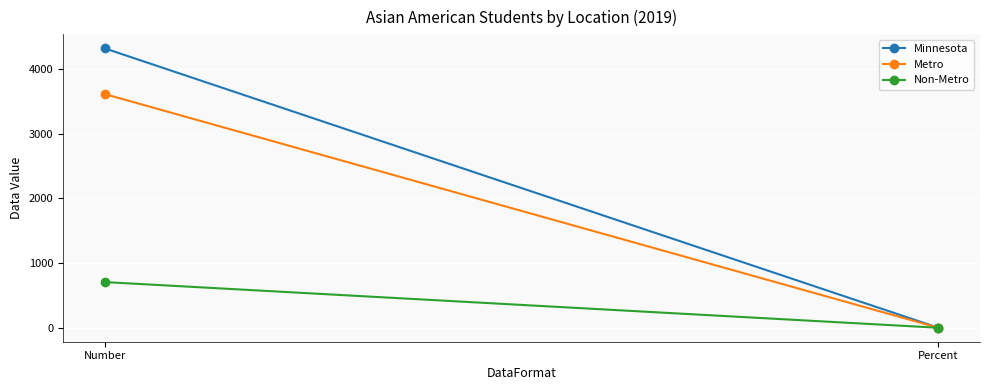

Is it true that Non-Metro equals 0.6 at Percent?

True